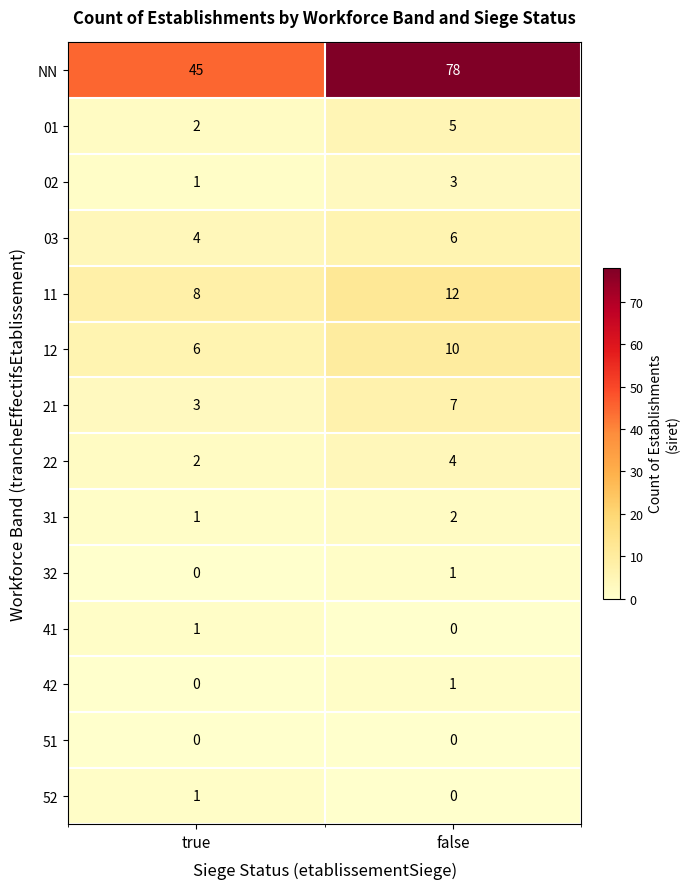

At which category is the sum across all series the highest?

false